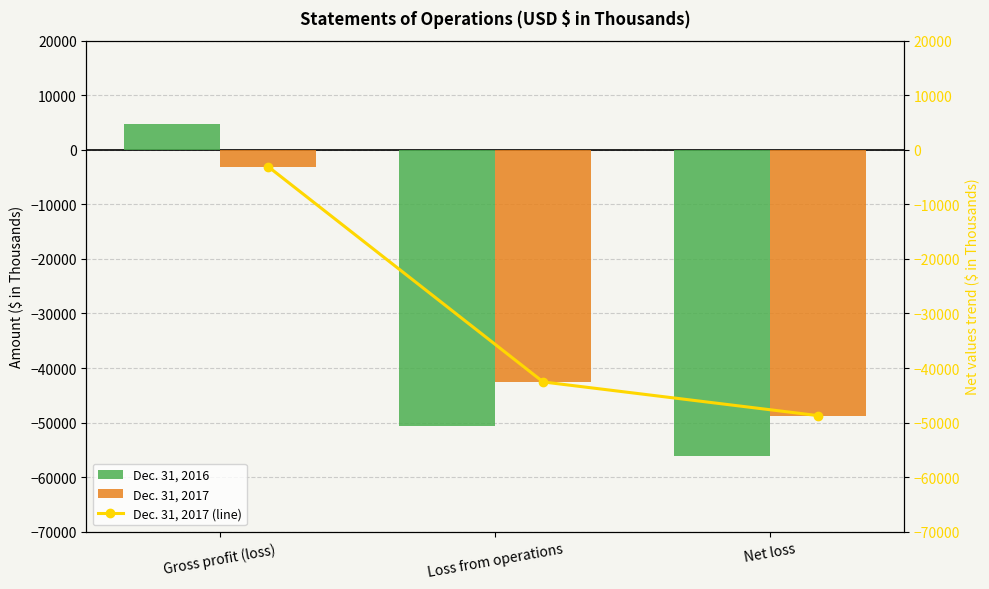

Reading left to right, what are all the values shown in this chart?

Dec. 31, 2016: 4769	-50717	-56128
Dec. 31, 2017: -3068	-42552	-48732
Dec. 31, 2017 (line): -3068	-42552	-48732